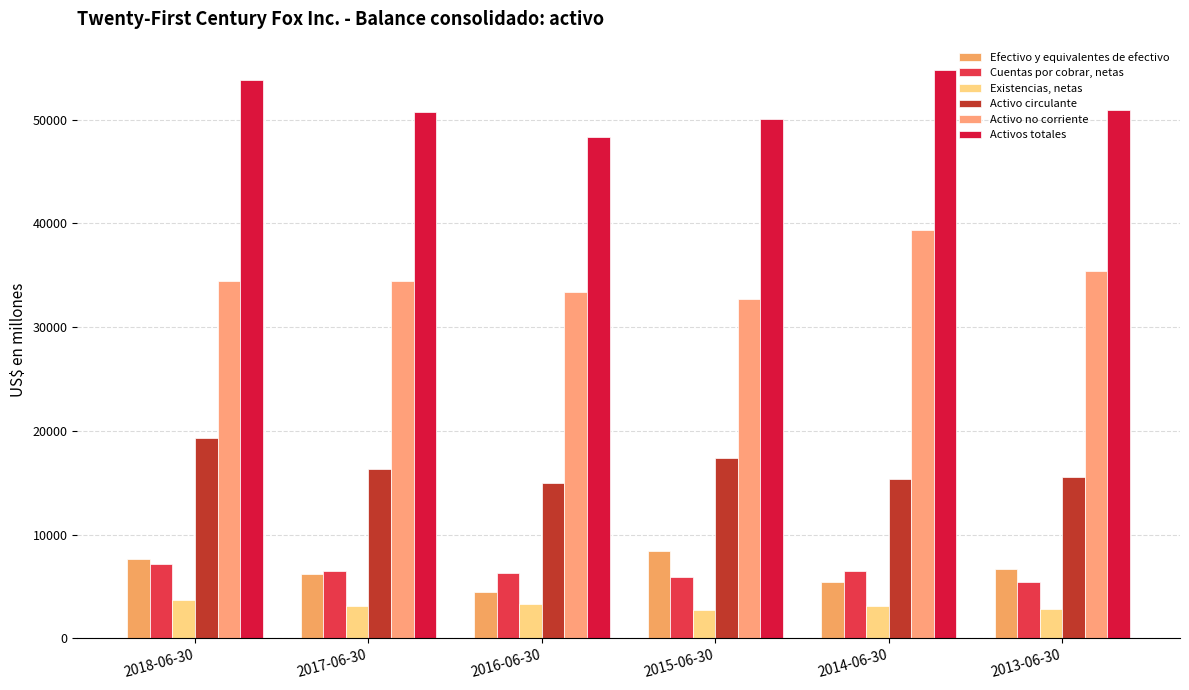

What is the label of the 3rd bar from the left?

2016-06-30